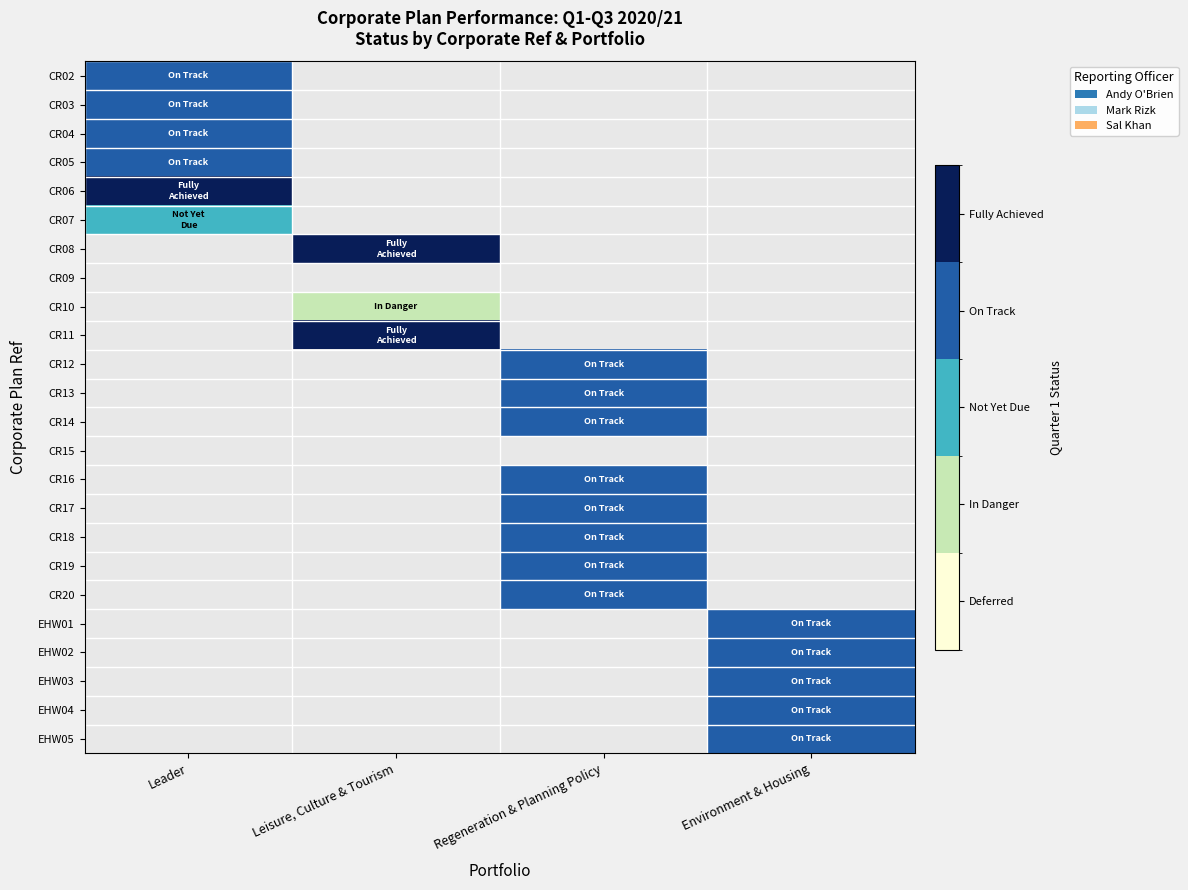

List the labels in order of CR15 value, smallest first.

Leader, Leisure, Culture & Tourism, Regeneration & Planning Policy, Environment & Housing